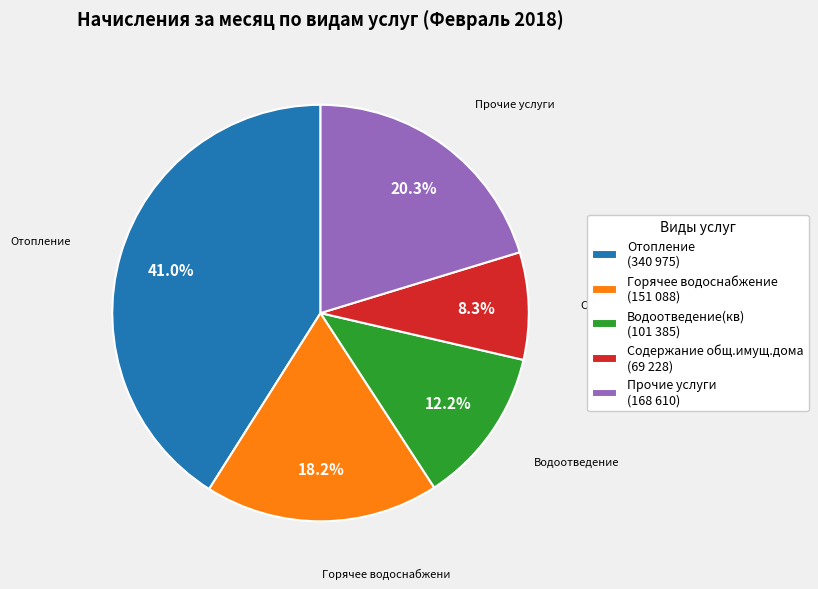

Which has a higher value, Горячее водоснабжение (151 088) or Отопление (340 975)?

Отопление (340 975)